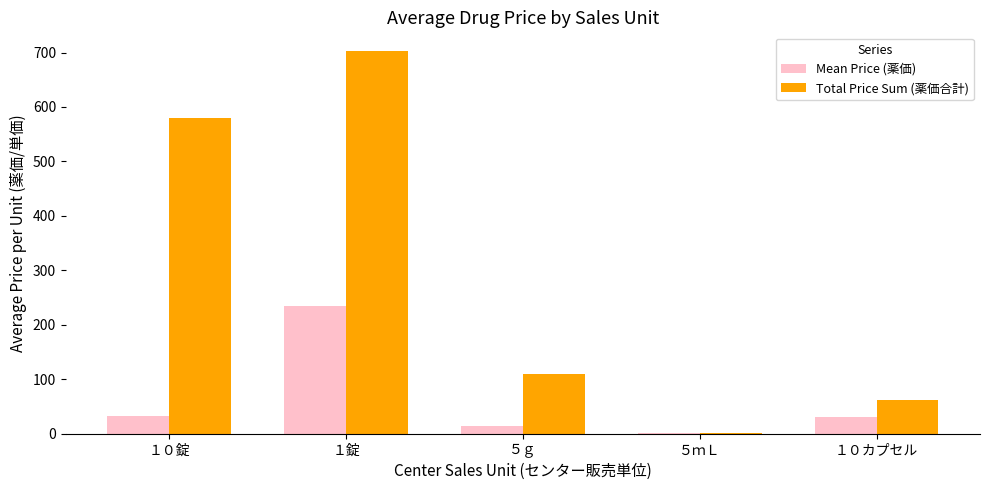

The value of Total Price Sum (薬価合計) at １０錠 is 251.7. True or false?

False